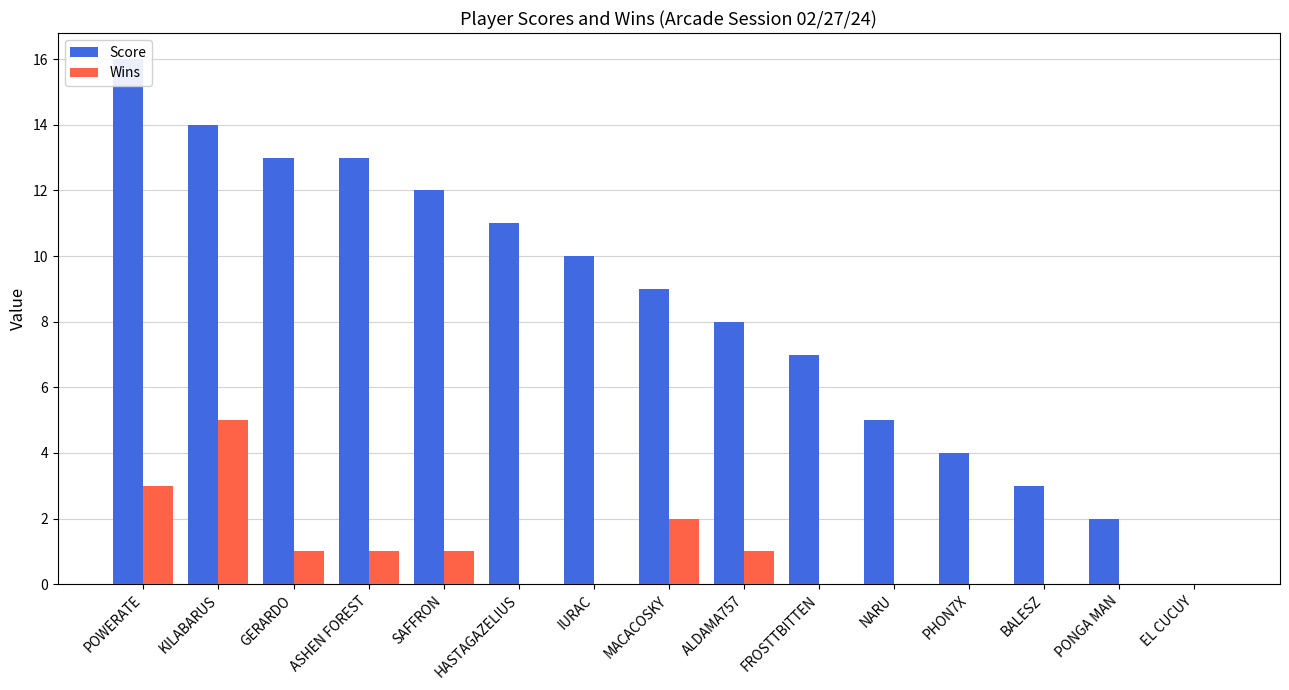

How many bars are there in each group?

2